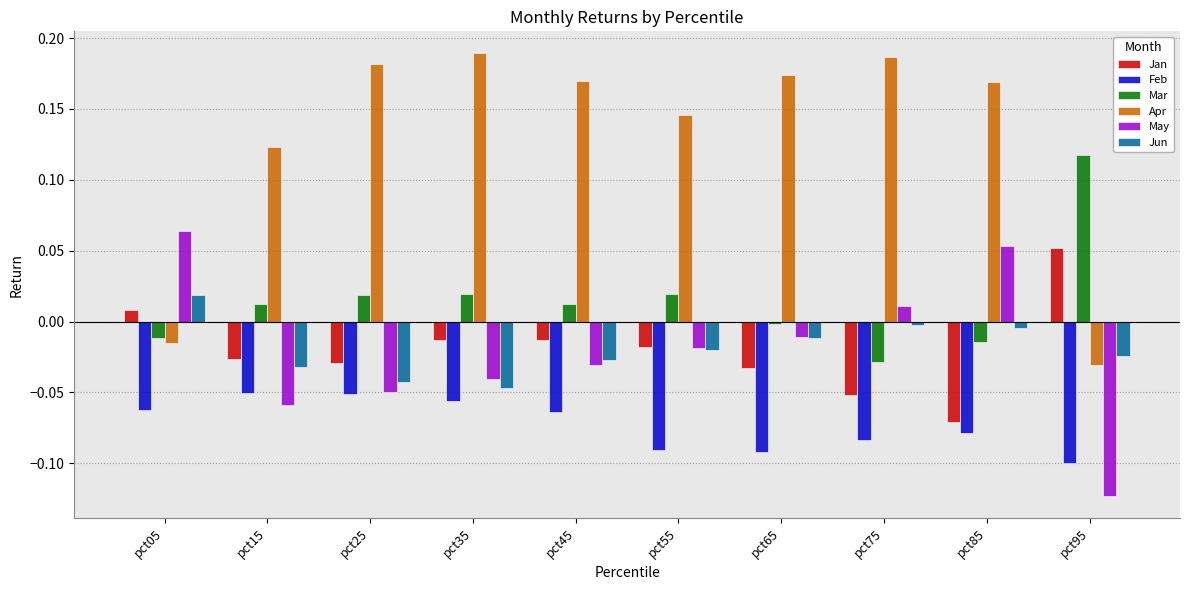

Which series changed the most between pct25 and pct45?

May